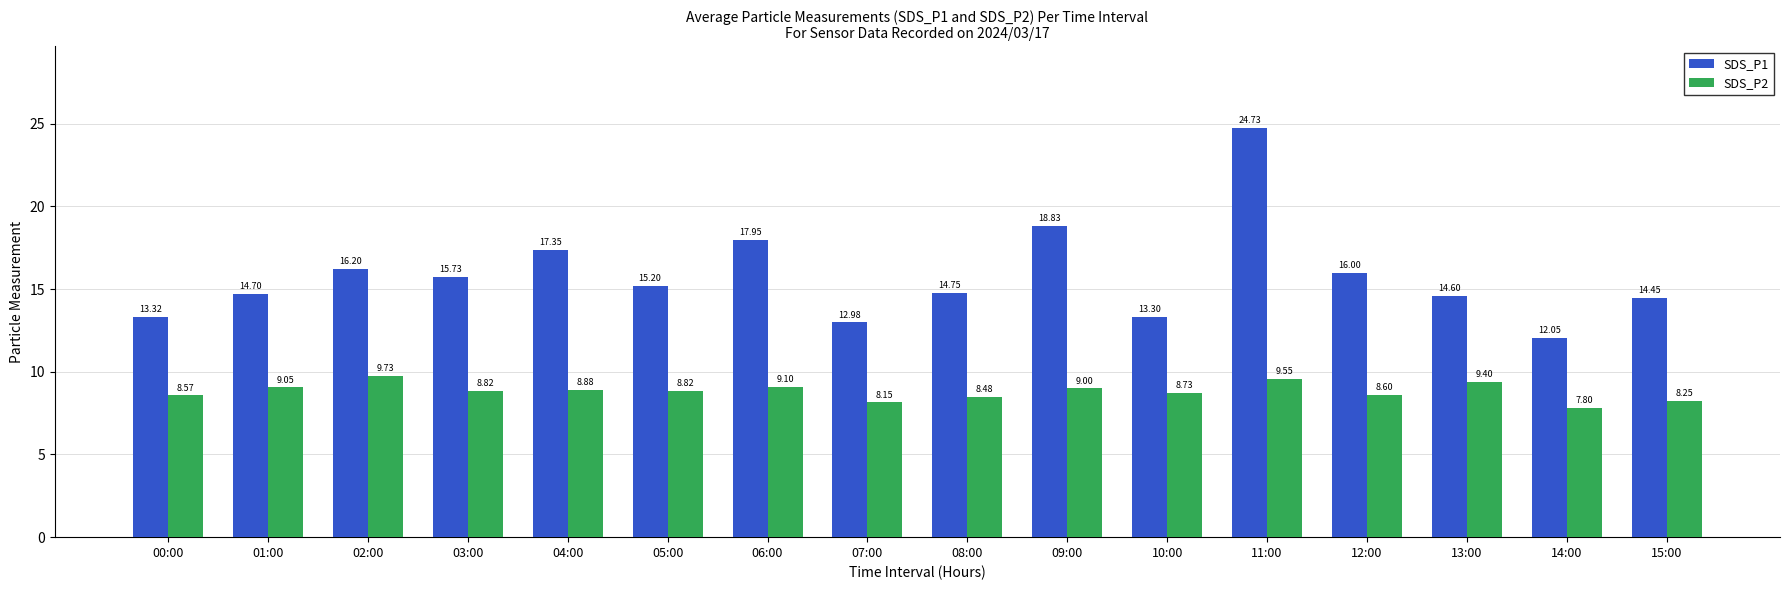

How many values in the SDS_P1 series are below 15?

8